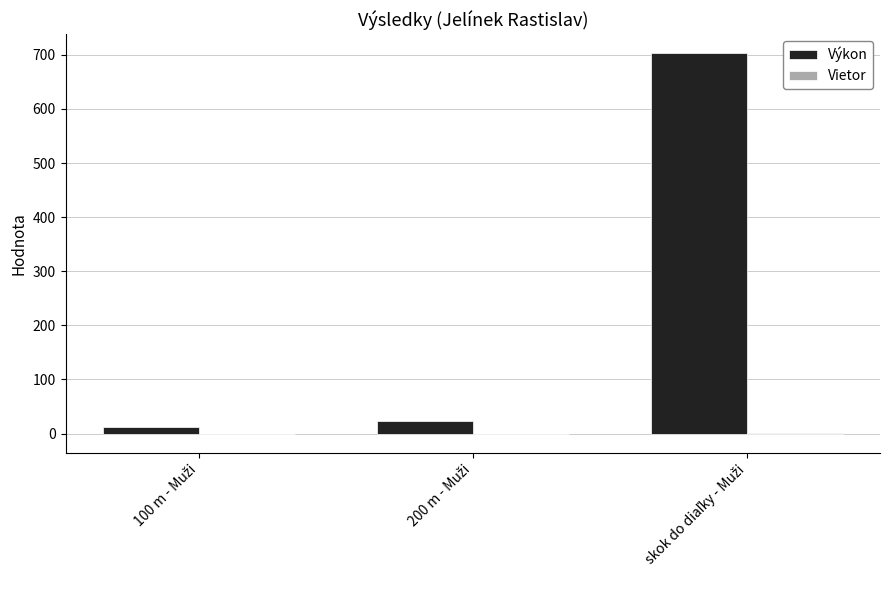

What is the average value of the Výkon series?

245.9